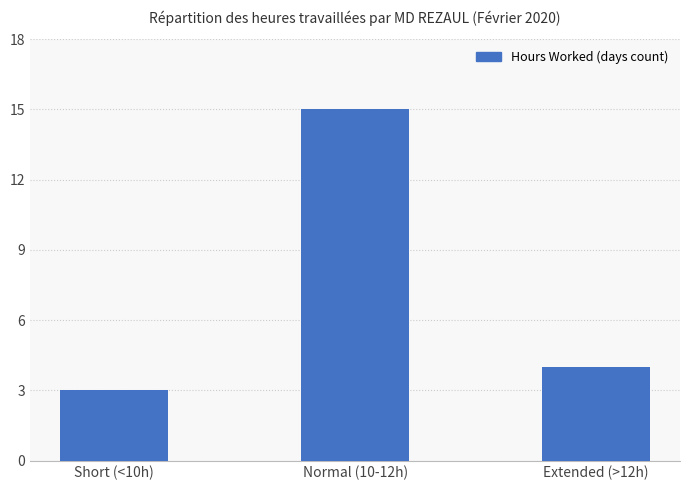

What is the greatest value displayed?

15